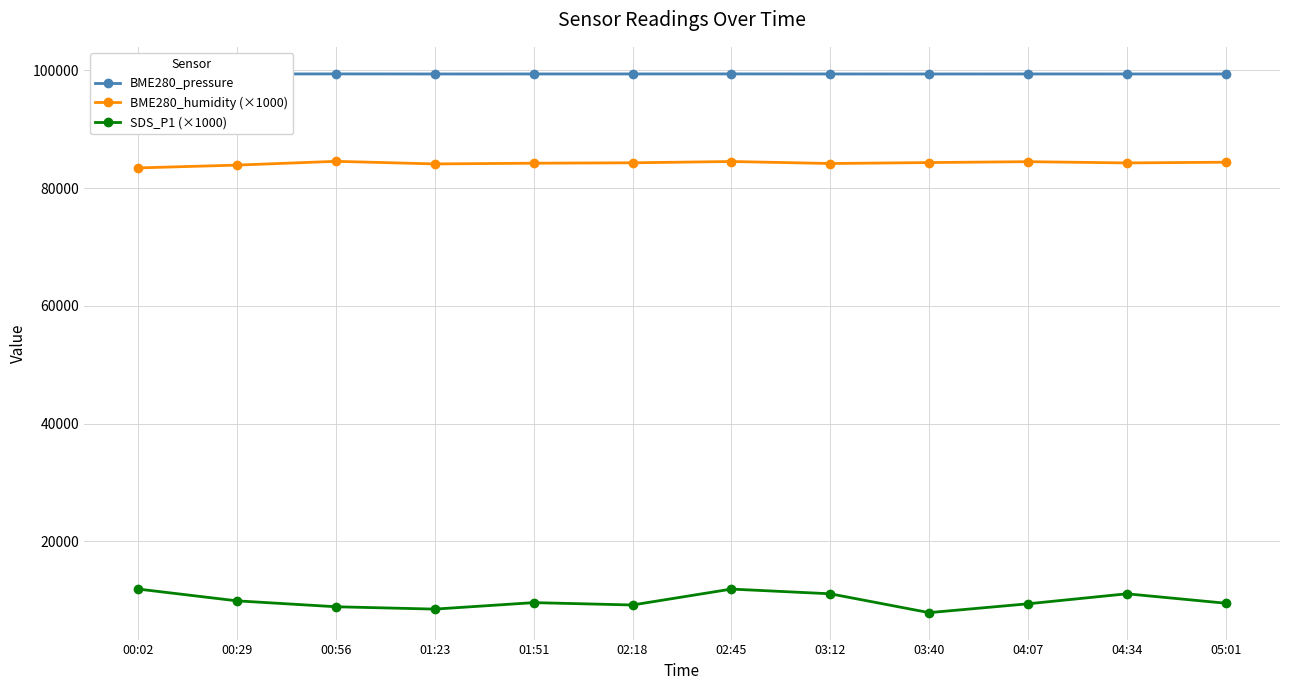

At which label does SDS_P1 (×1000) reach its peak?

00:02